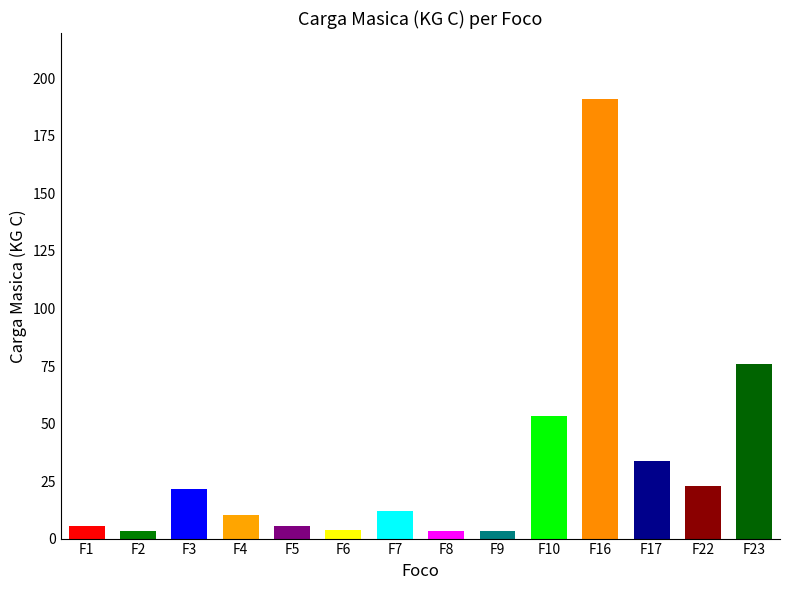

At which category does the chart reach its peak across all series?

F16